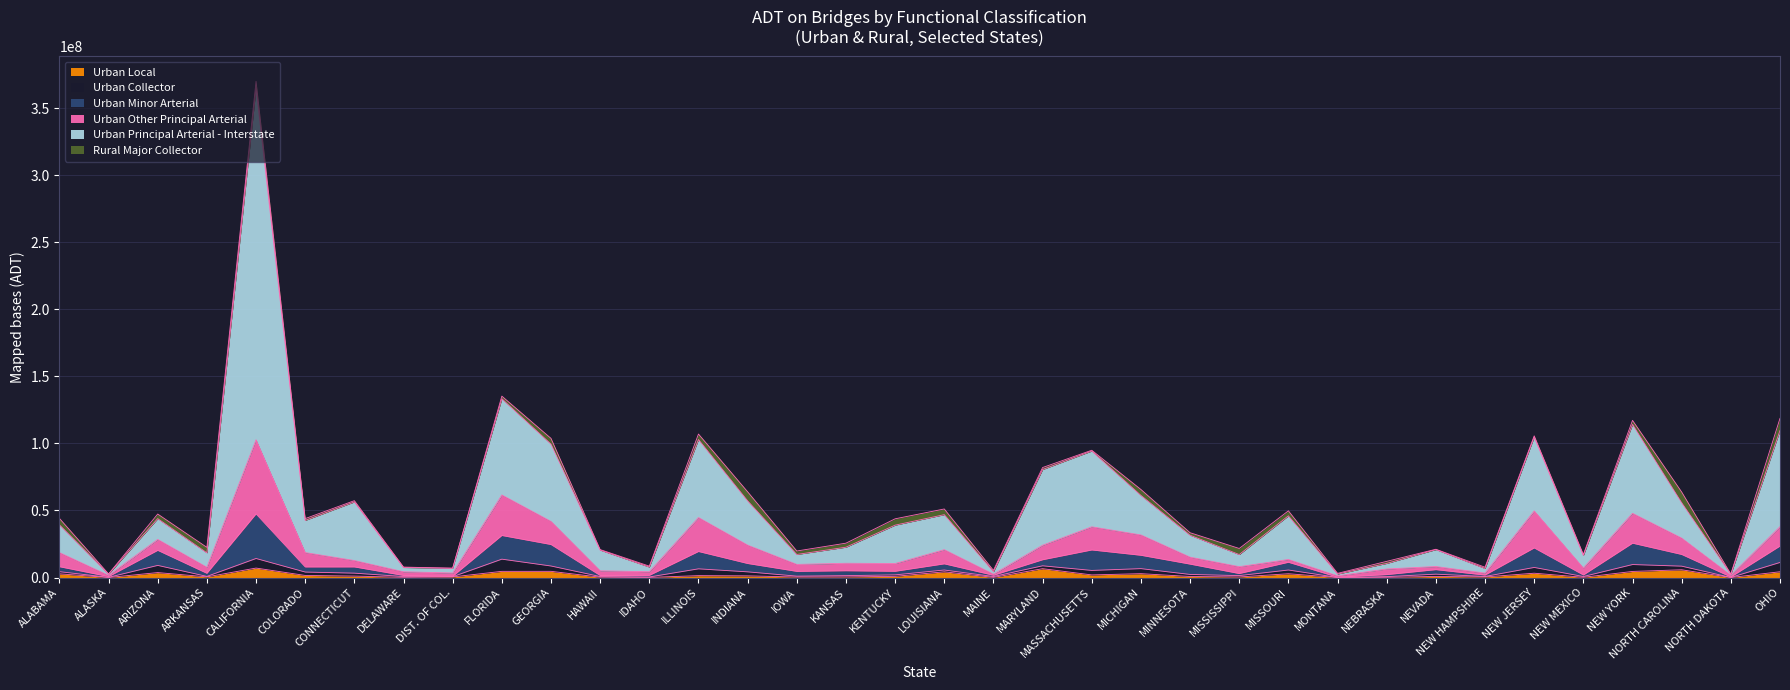

At which category is the sum across all series the highest?

CALIFORNIA